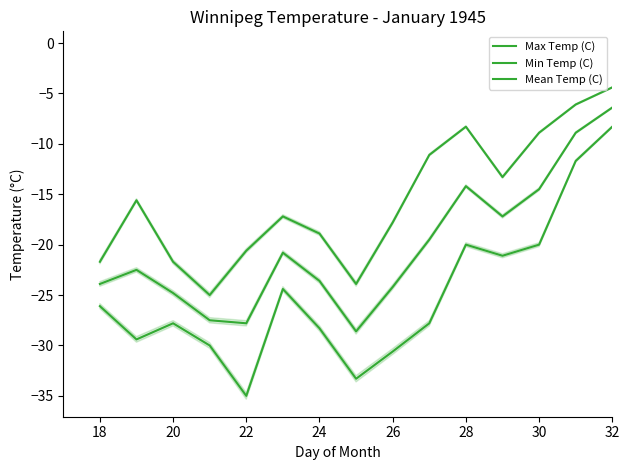

What is the value of the Mean Temp (C) point at the 9th from the left?

-24.2